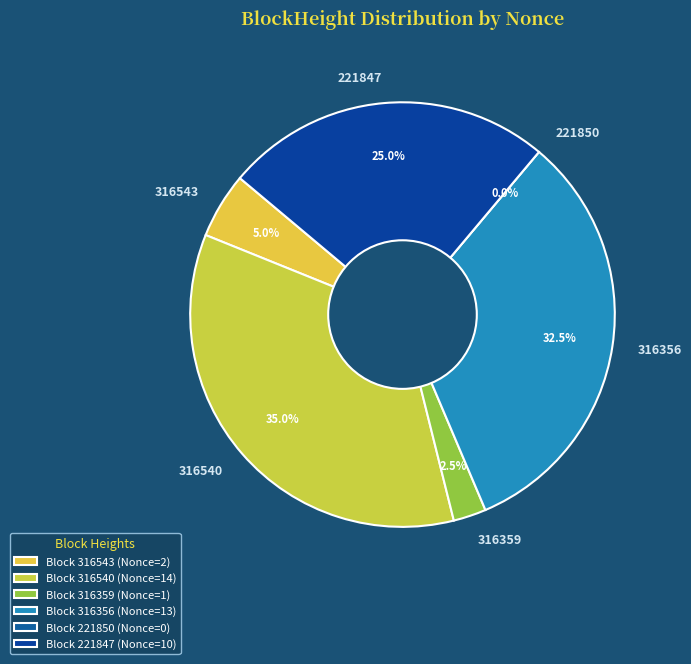

Does 316356 represent more than half of the total?

No